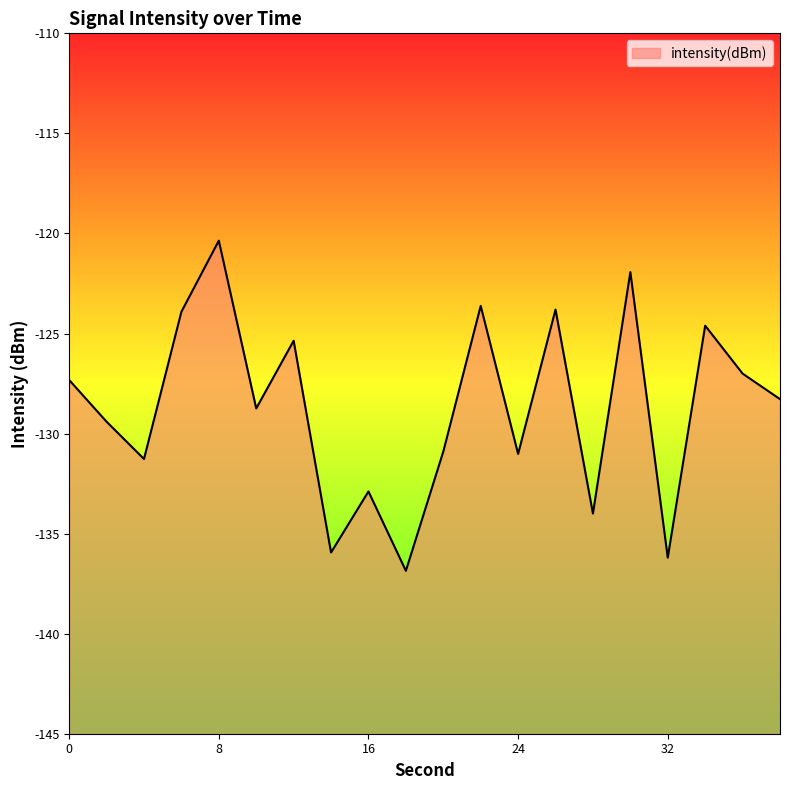

What is the sum of all values?

-2573.4